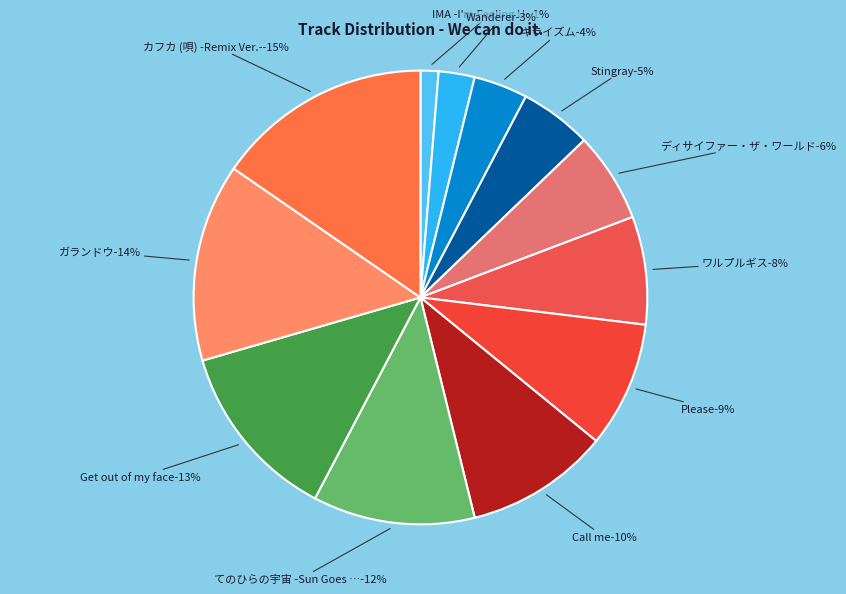

What percentage is the Get out of my face slice, to the nearest percent?

13%